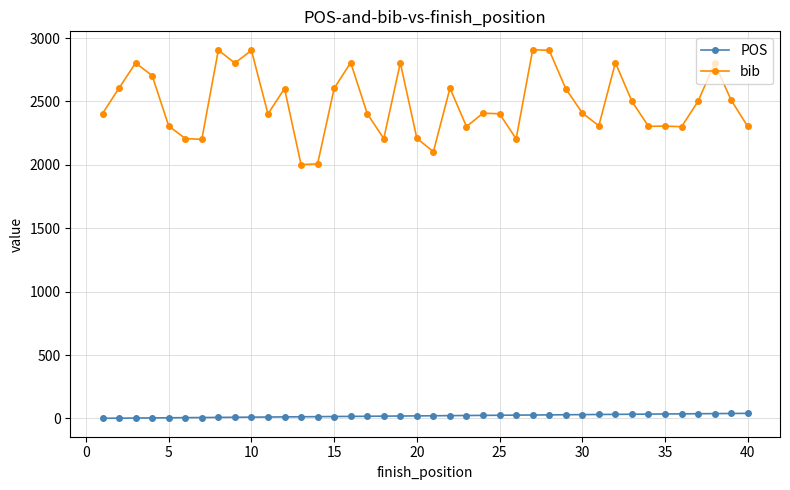

Does the chart display data point markers on the line(s)?

Yes